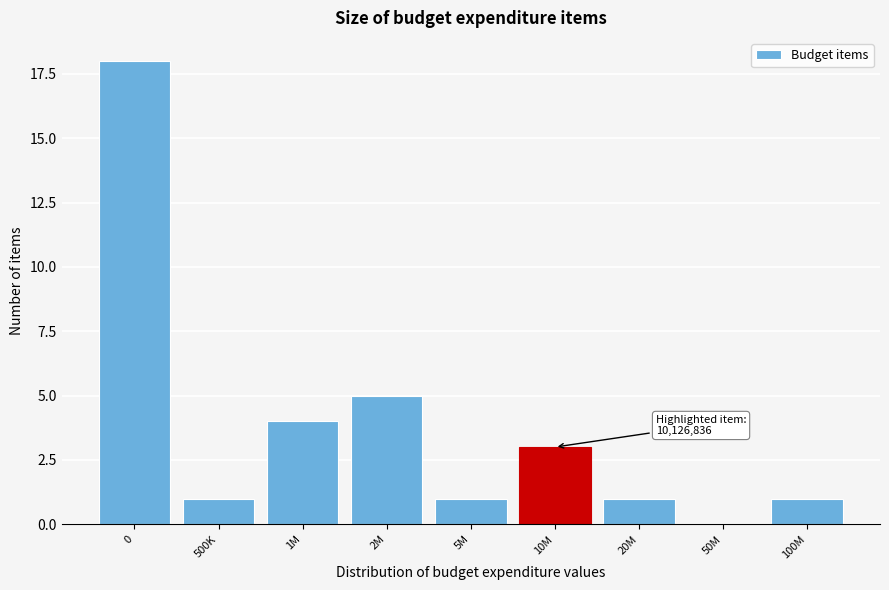

Reading left to right, what are all the values shown in this chart?

0=18	500K=1	1M=4	2M=5	5M=1	10M=3	20M=1	50M=0	100M=1